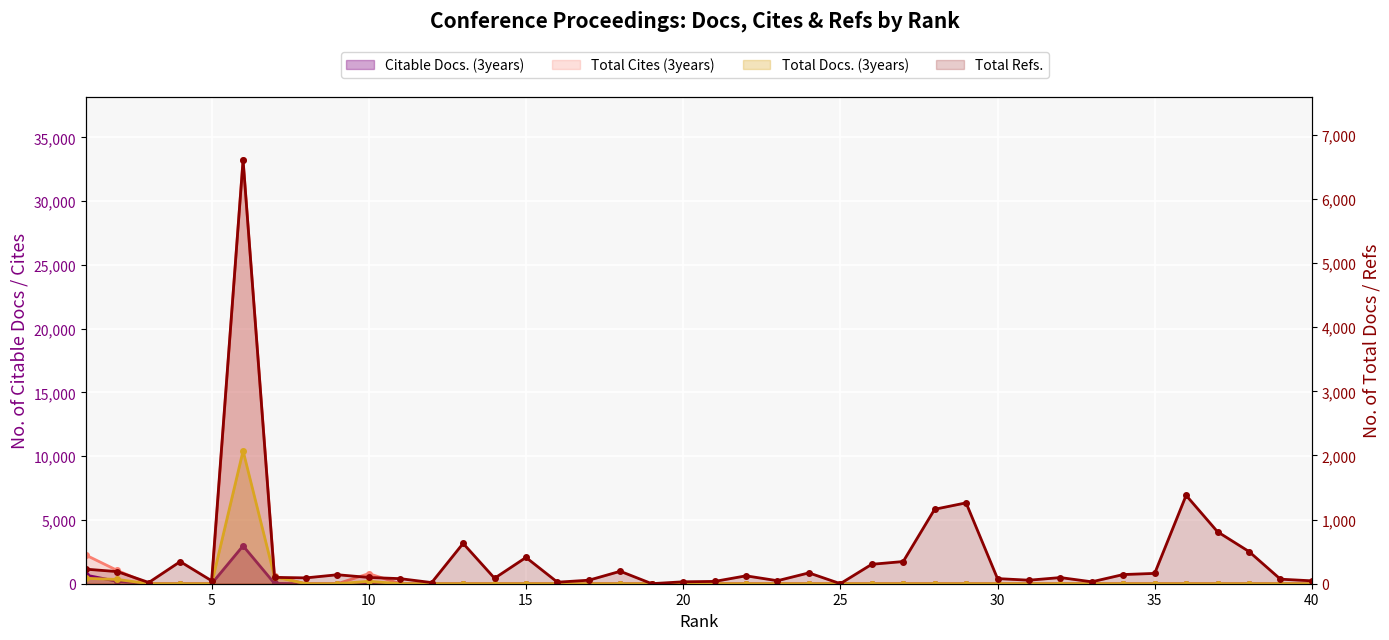

Reading left to right, extract all data points from this chart.

Citable Docs. (3years): 1=676	2=184	3=7	4=0	5=0	6=2971	7=21	8=0	9=0	10=21	11=0	12=0	13=0	14=0	15=0	16=0	17=0	18=0	19=0	20=0	21=0	22=0	23=0	24=0	25=0	26=0	27=0	28=0	29=0	30=0	31=0	32=0	33=0	34=0	35=0	36=0	37=0	38=0	39=0	40=0
Total Docs. (3years): 1=84	2=67	3=0	4=0	5=0	6=2072	7=108	8=0	9=0	10=38	11=0	12=0	13=0	14=0	15=0	16=0	17=0	18=0	19=0	20=0	21=0	22=0	23=0	24=0	25=0	26=0	27=0	28=0	29=0	30=0	31=0	32=0	33=0	34=0	35=0	36=0	37=0	38=0	39=0	40=0
Total Cites (3years): 1=2244	2=1039	3=0	4=0	5=0	6=33224	7=582	8=0	9=0	10=792	11=0	12=0	13=0	14=0	15=0	16=0	17=0	18=0	19=0	20=0	21=0	22=0	23=0	24=0	25=0	26=0	27=0	28=0	29=0	30=0	31=0	32=0	33=0	34=0	35=0	36=0	37=0	38=0	39=0	40=0
Total Refs.: 1=227	2=189	3=19	4=345	5=46	6=6606	7=99	8=91	9=140	10=98	11=79	12=18	13=629	14=85	15=410	16=24	17=55	18=194	19=1	20=30	21=36	22=123	23=47	24=169	25=1	26=303	27=346	28=1161	29=1261	30=80	31=55	32=96	33=30	34=143	35=161	36=1378	37=810	38=502	39=71	40=45